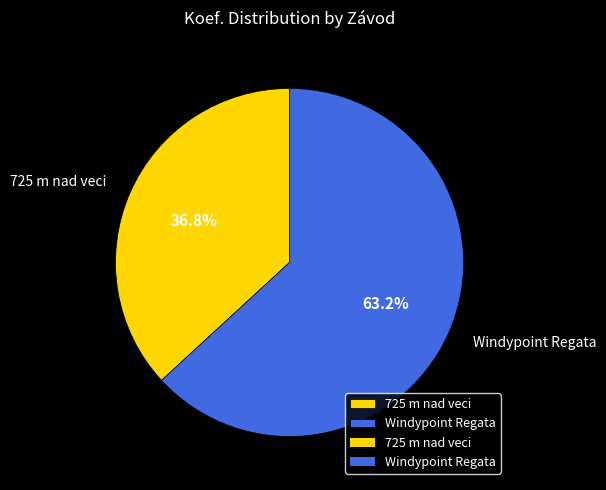

What is the ratio of the value at Windypoint Regata to the value at 725 m nad veci?

1.7